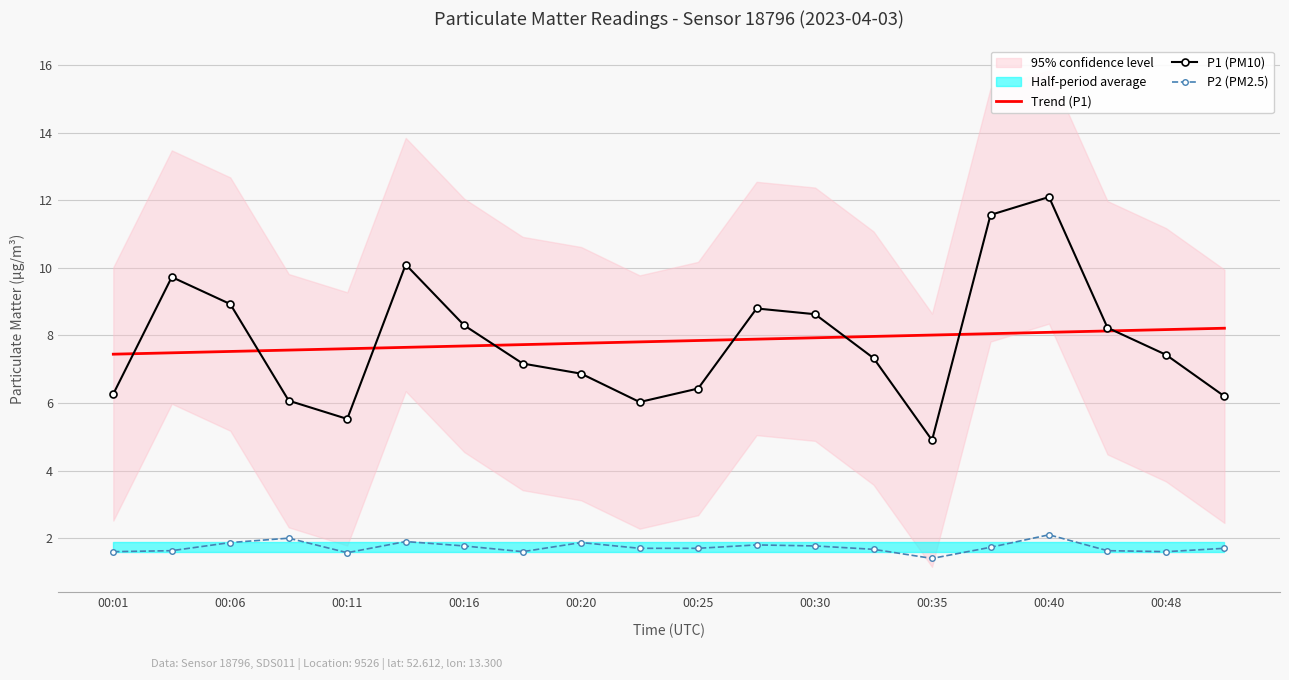

True or false: P2 (PM2.5) and P1 (PM10) cross at least once.

False